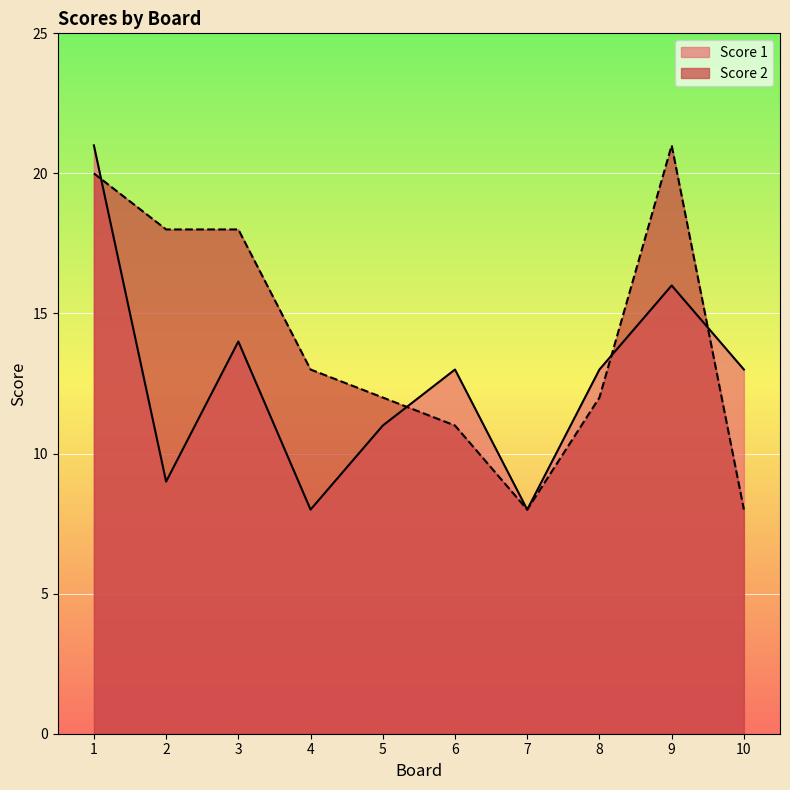

What is the value of the Score 2 point at the 1st from the left?

20